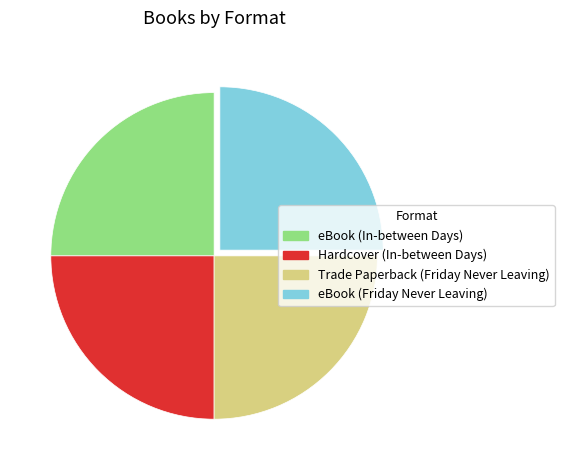

Is there any slice that represents more than half of the pie?

No